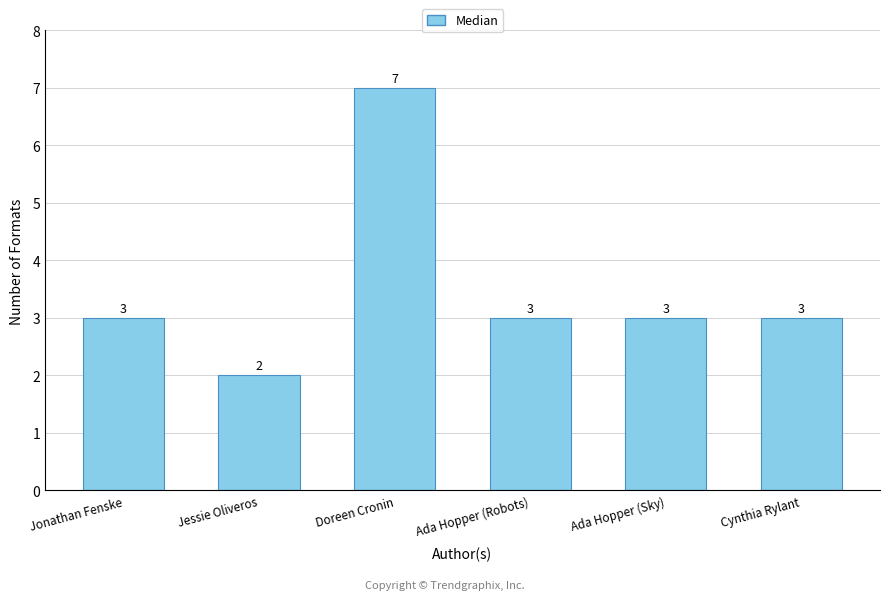

Are the bars grouped side by side (vs. stacked)?

No